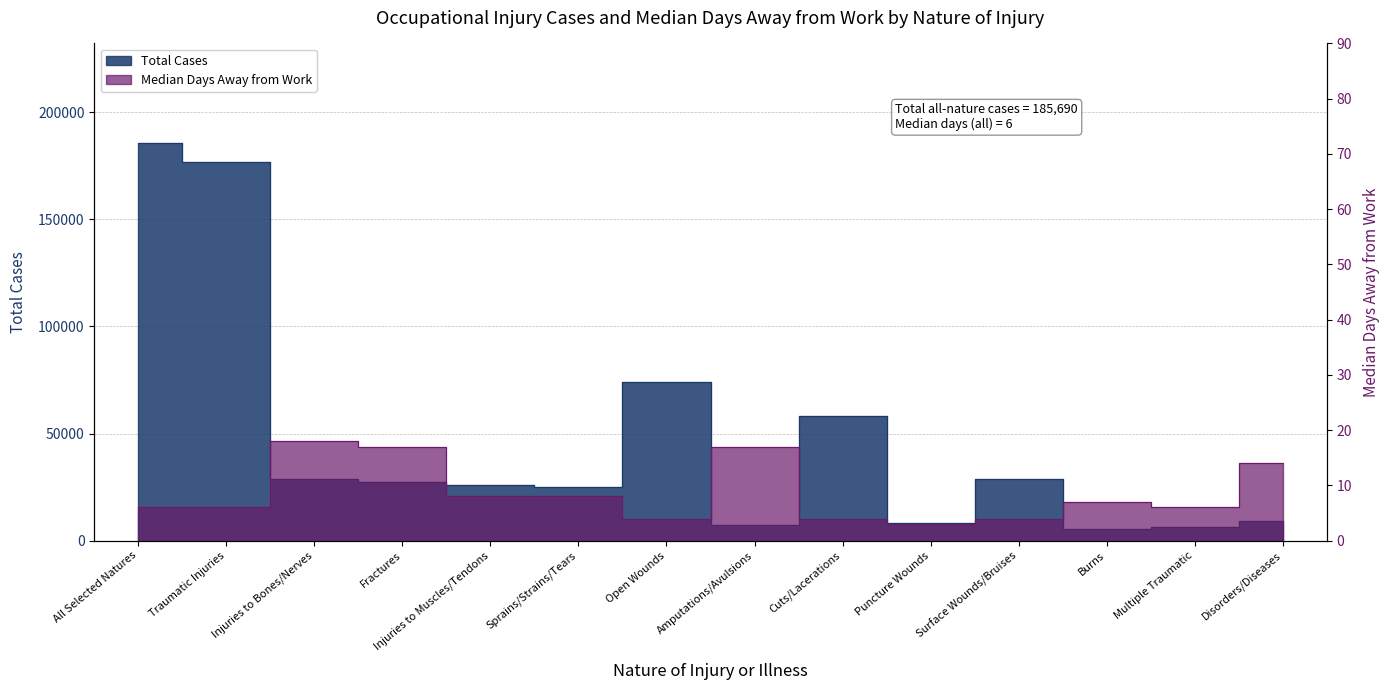

True or false: Total Cases and Median Days cross at least once.

False